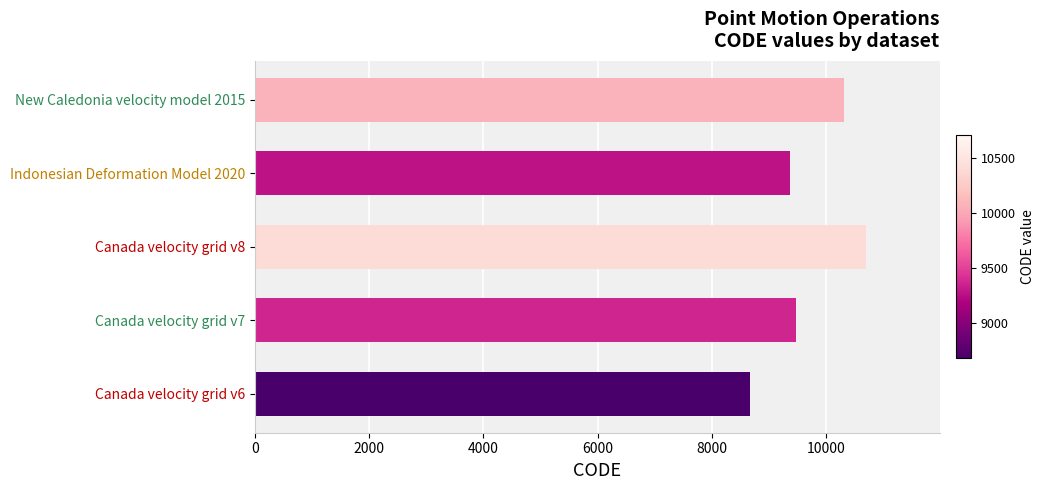

True or false: the data shows 10323 at New Caledonia velocity model 2015.

True